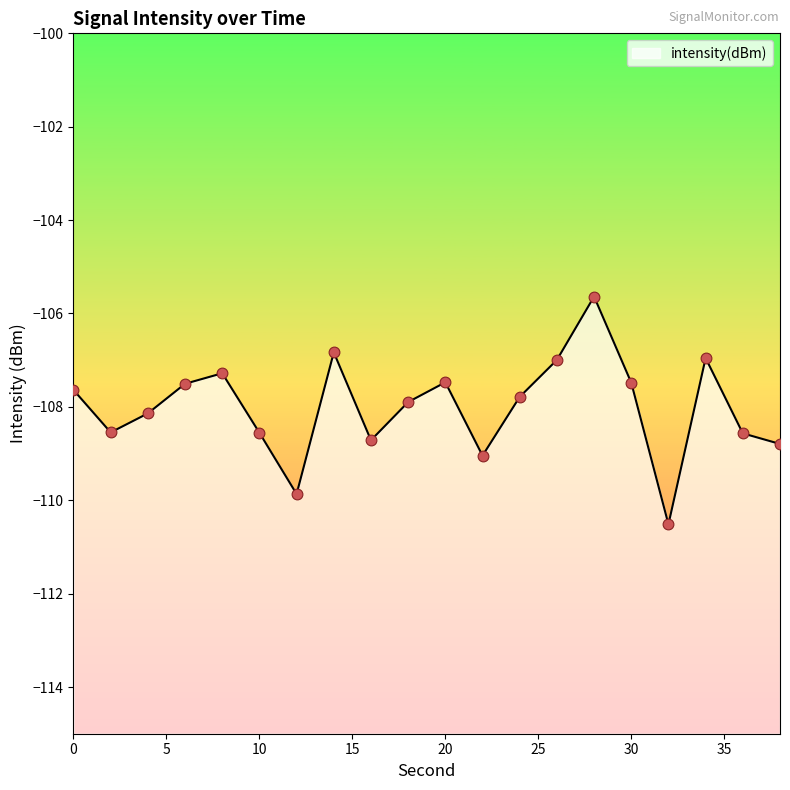

What is the change in value from 12 to 34?

+2.9